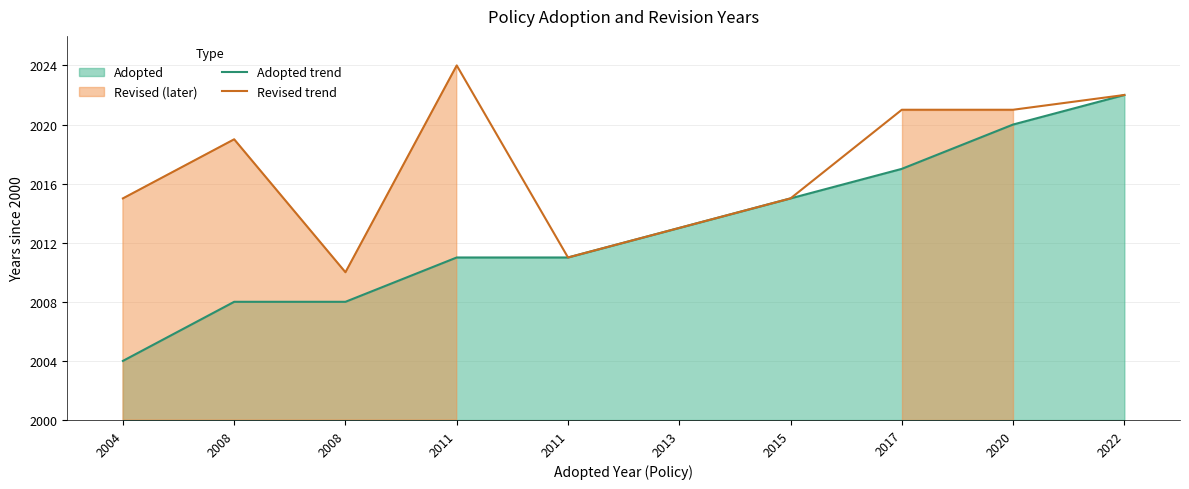

Is it true that Revised trend equals 15 at 2004?

True